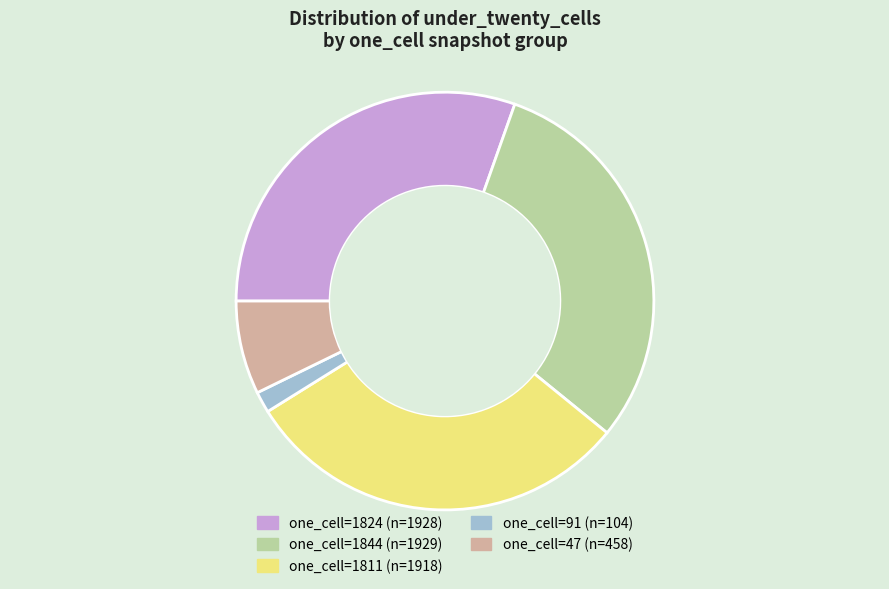

Combined, do one_cell=47 and one_cell=1824 account for over 50%?

No